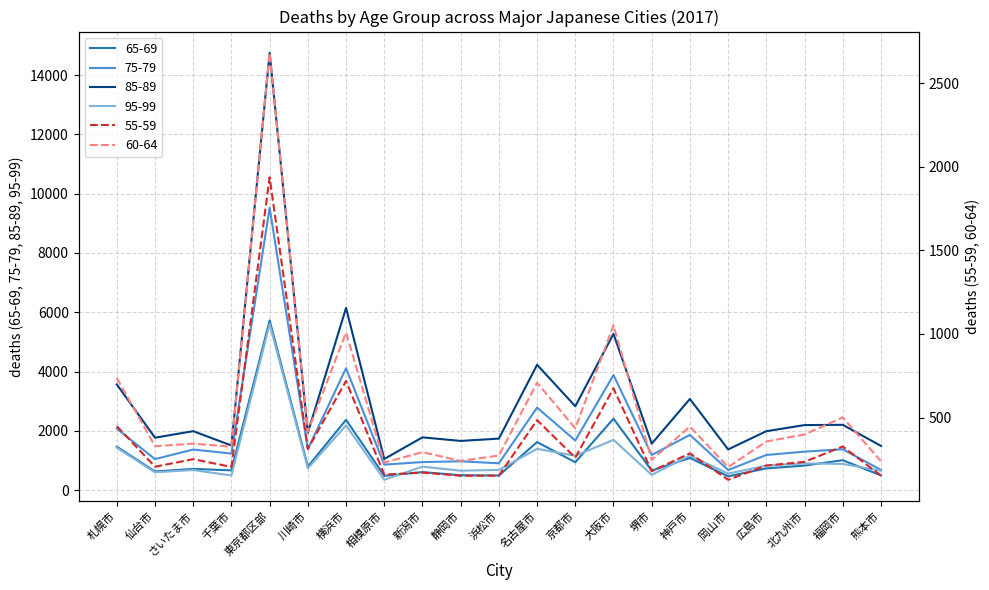

How many data points in 55-59 are less than 235?

10